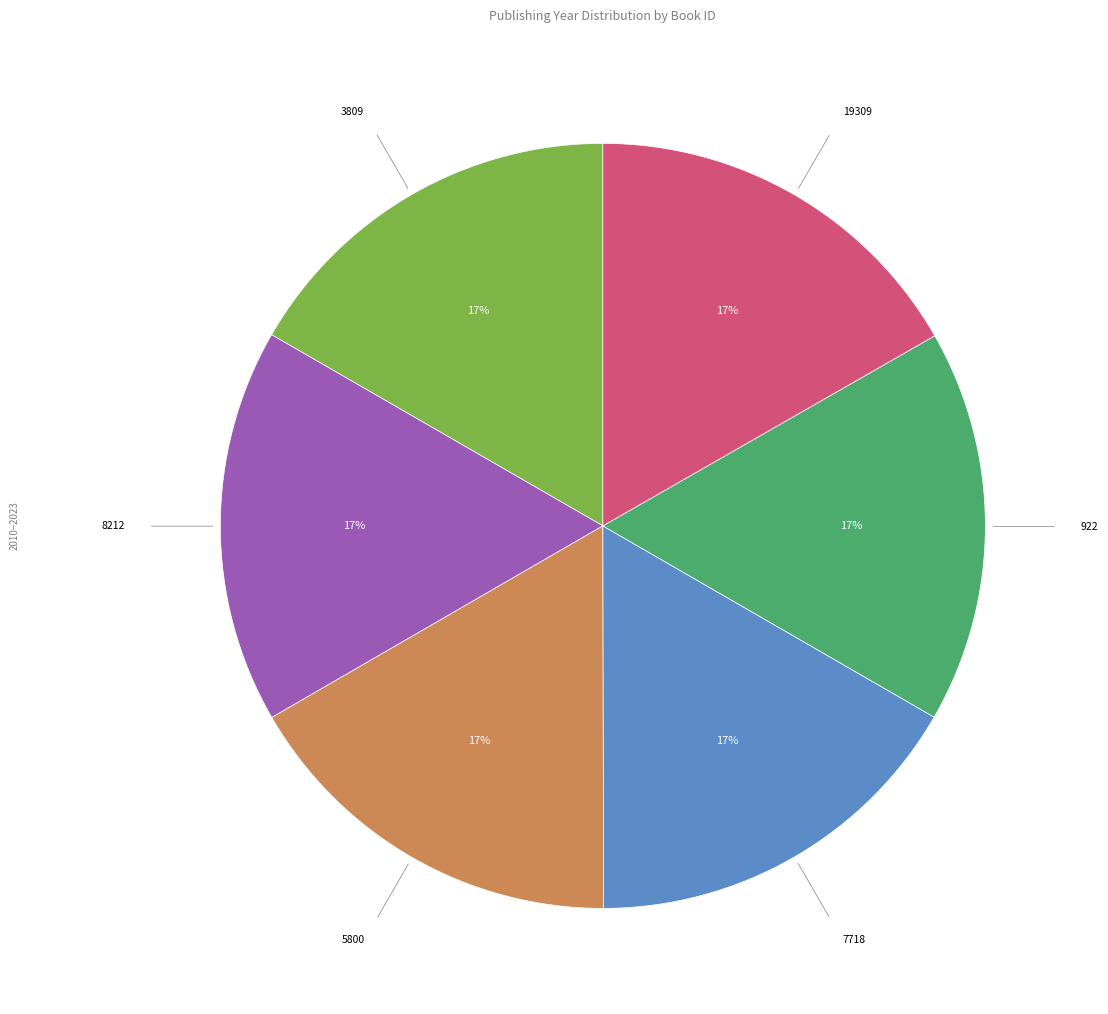

Does any single category account for the majority?

No